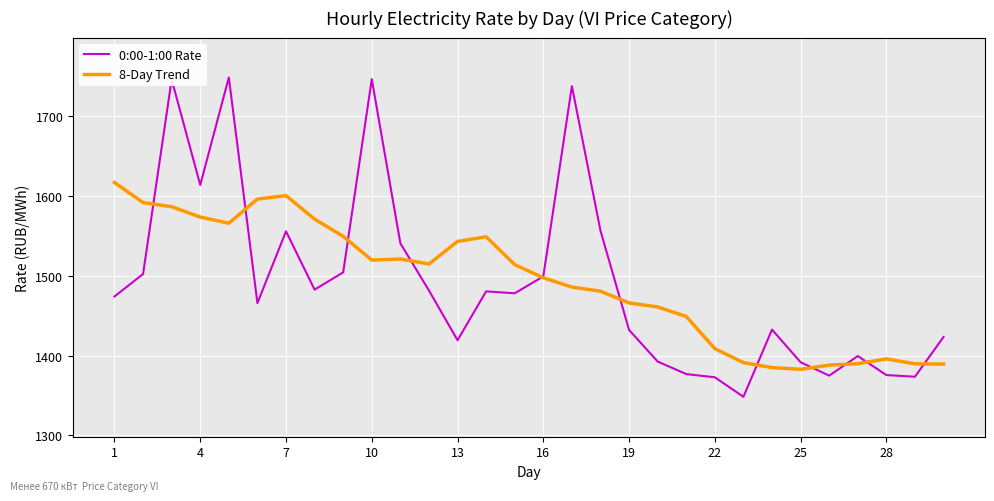

Which series has the widest spread of values?

0:00-1:00 Rate